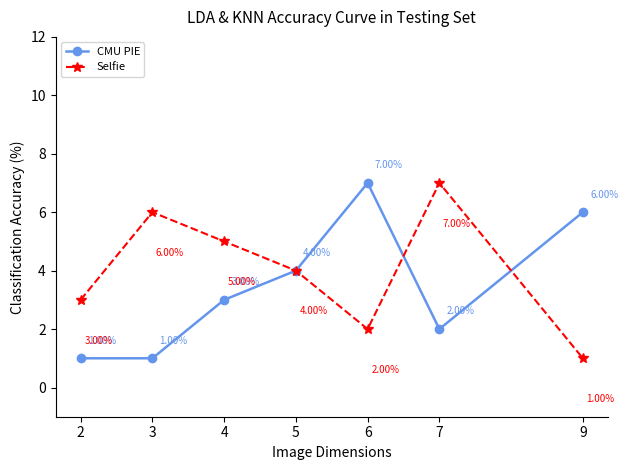

The value of CMU PIE at 5 is 1. True or false?

False